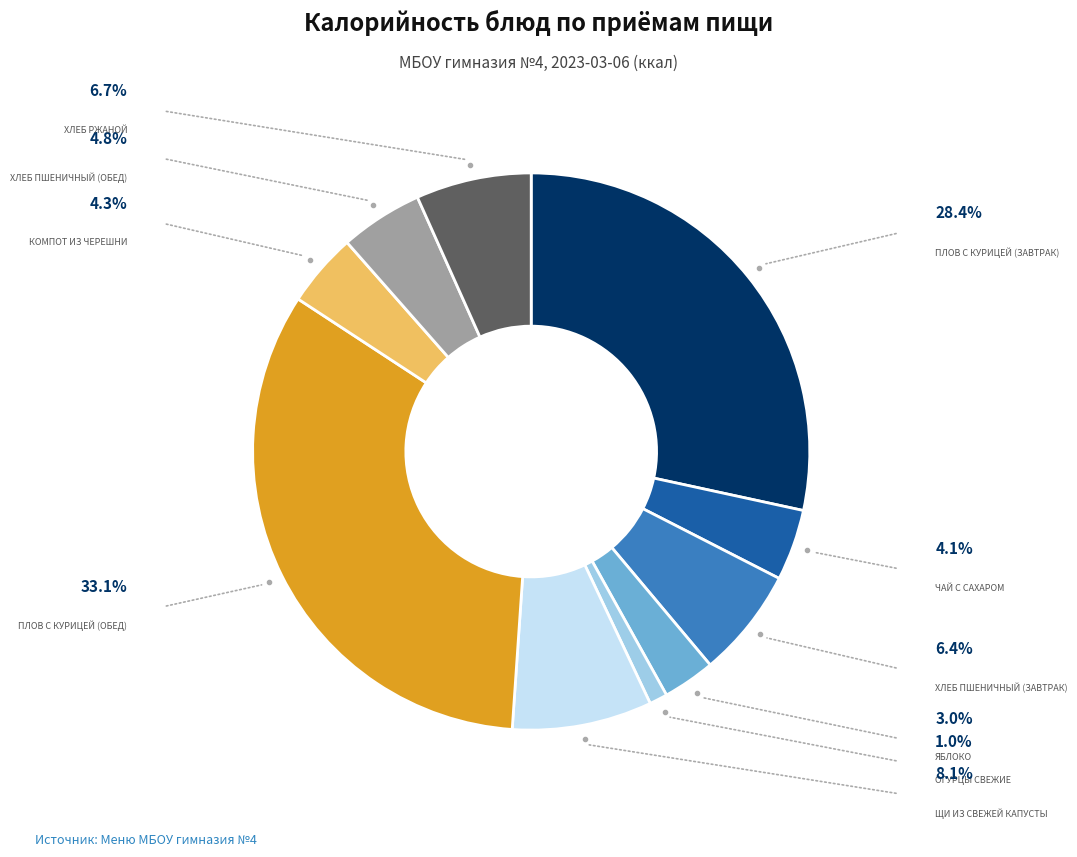

Is there any slice that represents more than half of the pie?

No